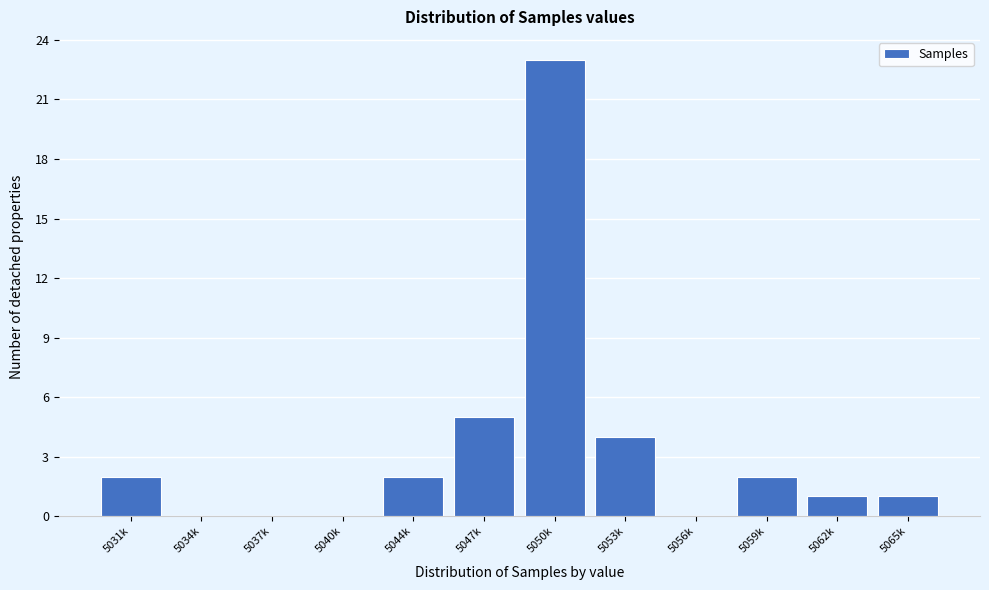

Reading left to right, list all the values displayed in this chart.

5031k=2	5034k=0	5037k=0	5040k=0	5044k=2	5047k=5	5050k=23	5053k=4	5056k=0	5059k=2	5062k=1	5065k=1